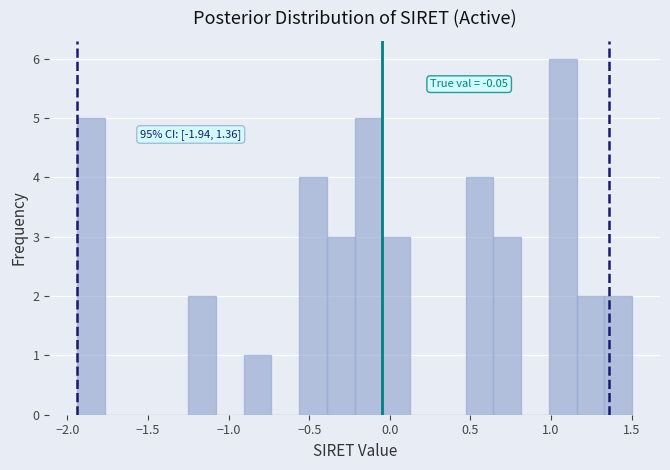

Around what value on the x-axis is the tallest bar? Give the approximate position of its centre, as read against the axis.

1.05